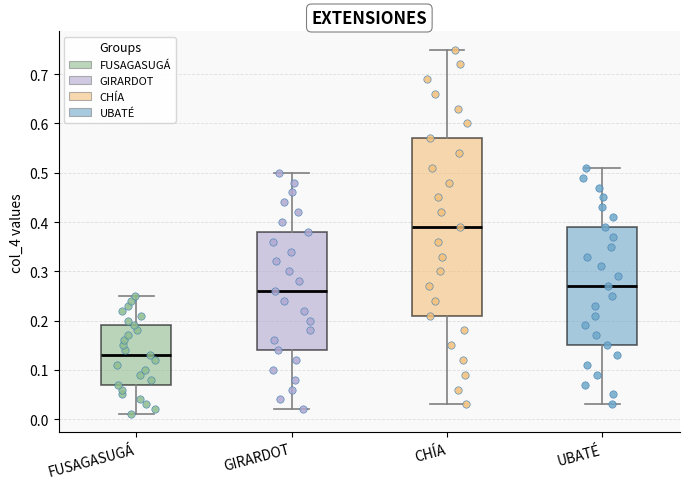

Reading left to right, read every box against the y-axis: the position of its median line, the range the box covers, and the ends of its whiskers. The values are not printed on the chart, so give them approximately, as read against the axis.

FUSAGASUGÁ: median 0.13, box 0.07 to 0.19, whiskers 0.01 to 0.25
GIRARDOT: median 0.26, box 0.14 to 0.38, whiskers 0.02 to 0.50
CHÍA: median 0.39, box 0.21 to 0.57, whiskers 0.03 to 0.75
UBATÉ: median 0.27, box 0.15 to 0.39, whiskers 0.03 to 0.51